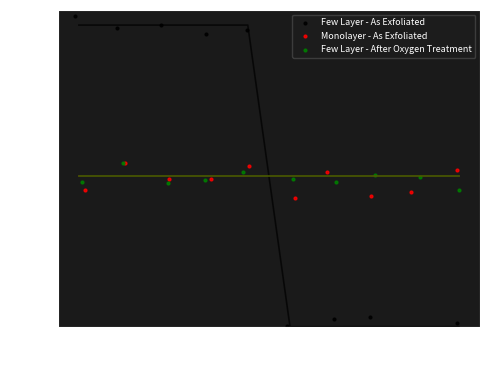

Is the value of Few Layer - As Exfoliated at 06-16 greater than the value of Few Layer - After Oxygen Treatment at 06-11?

Yes